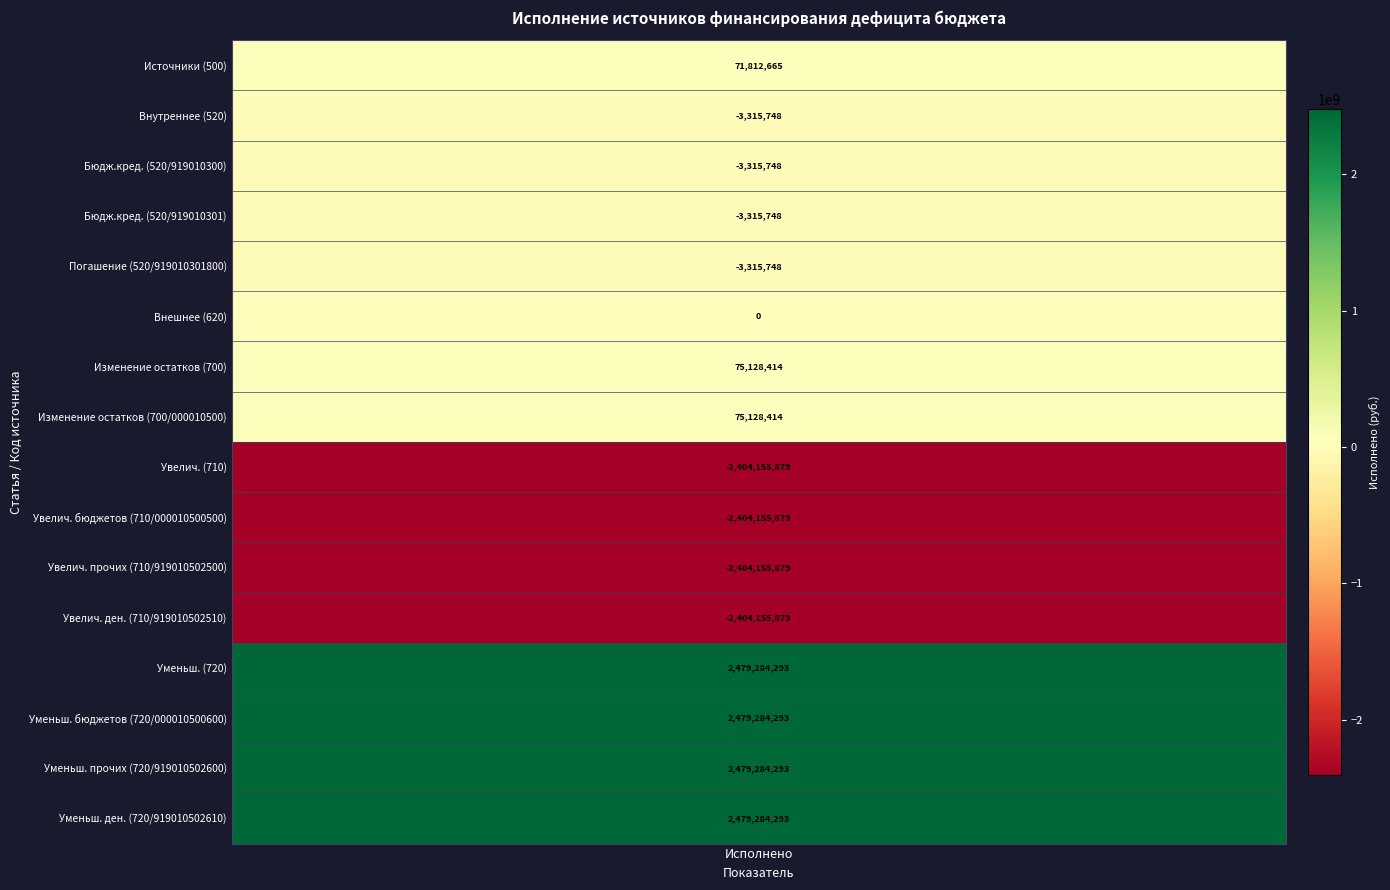

What value does the data have at 2?

-3315748.5